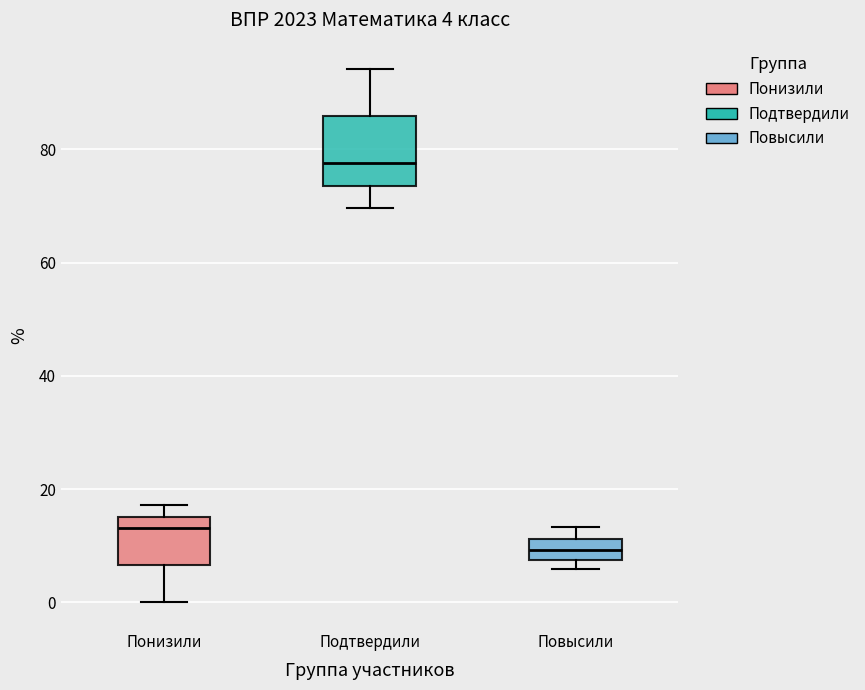

Which box is the tallest, from its lower edge to its upper edge?

Подтвердили